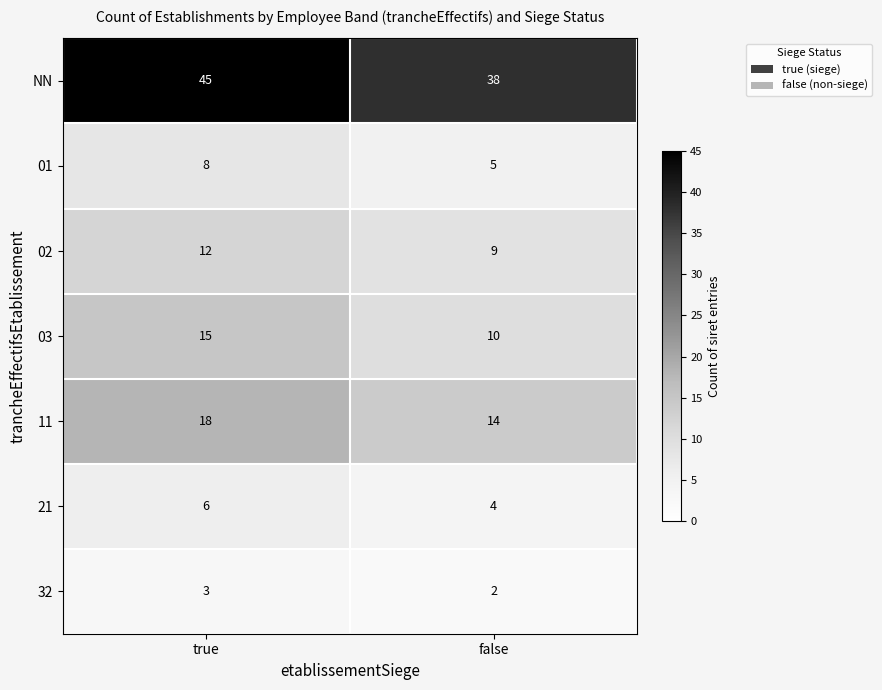

What is the approximate value of NN at false?

38